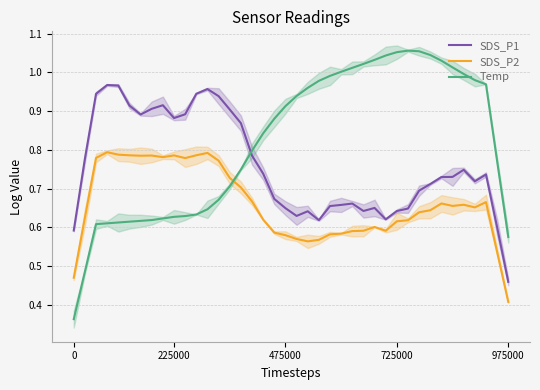

Is this an area chart (filled region under the line)?

No